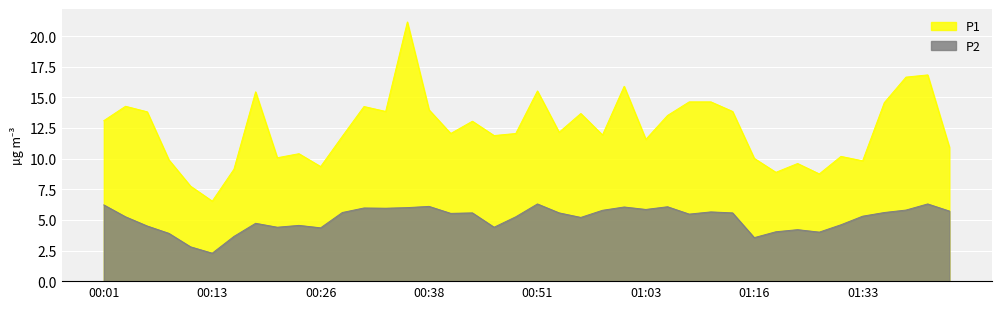

True or false: P2 and P1 cross at least once.

False